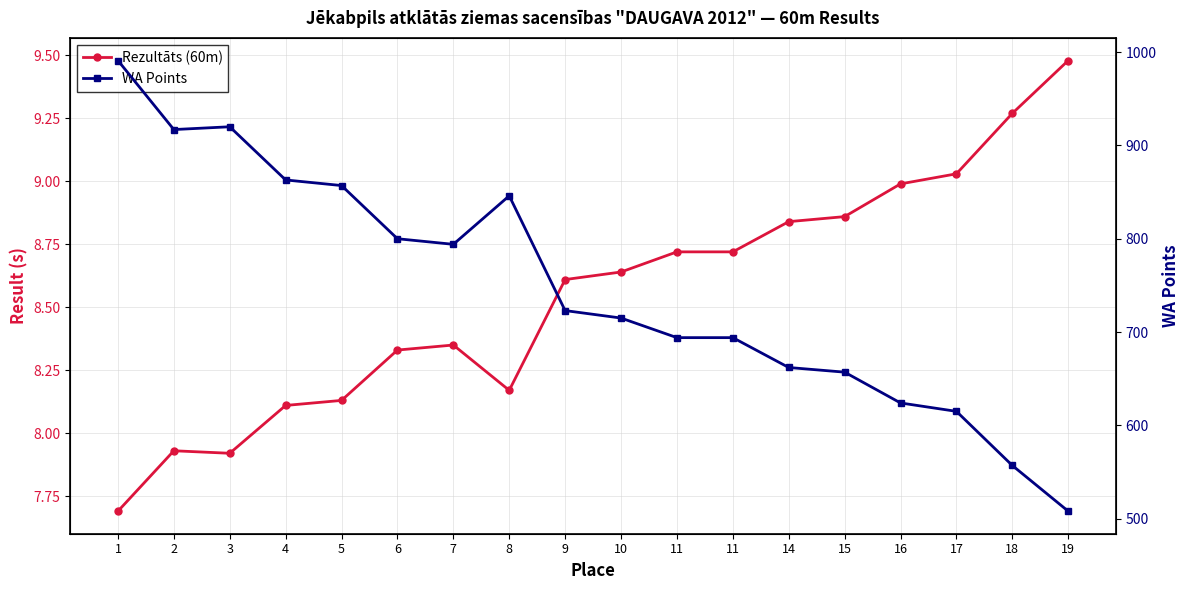

Which has a higher value, 19 or 14?

19